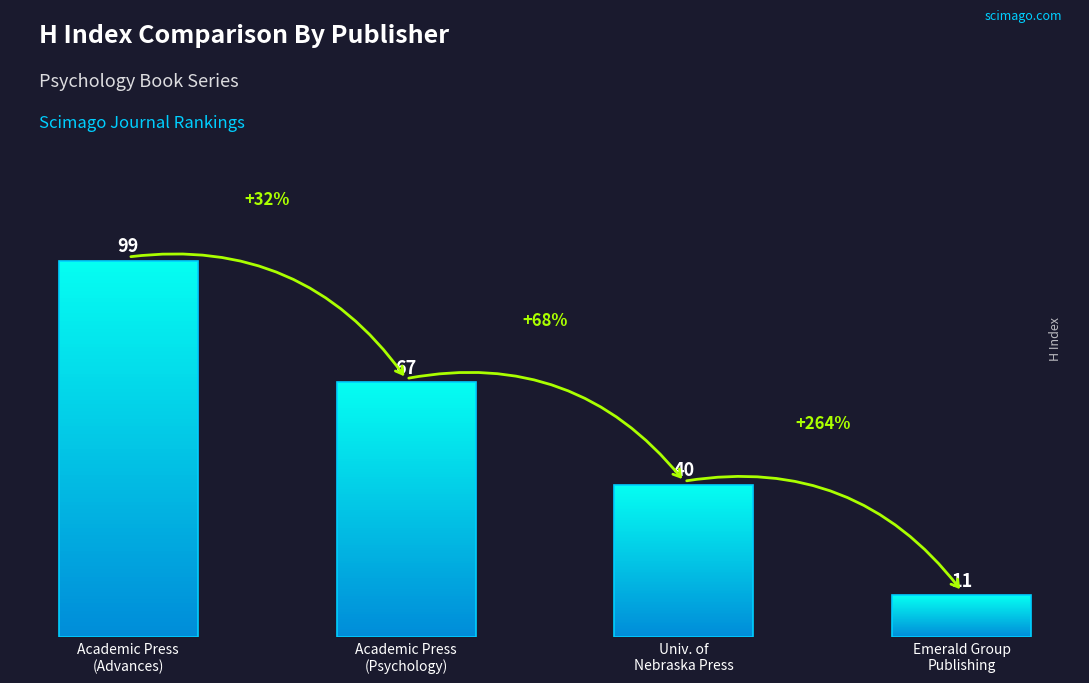

What is the sum of the values at University of Nebraska Press and Academic Press Inc. (Advances)?

139